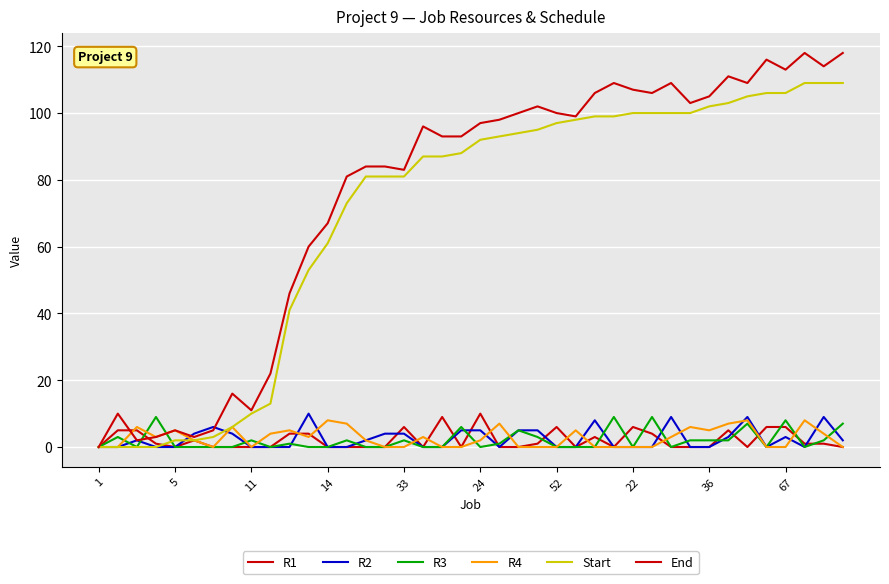

What is the difference between the maximum and second lowest values in the R1 series?

10